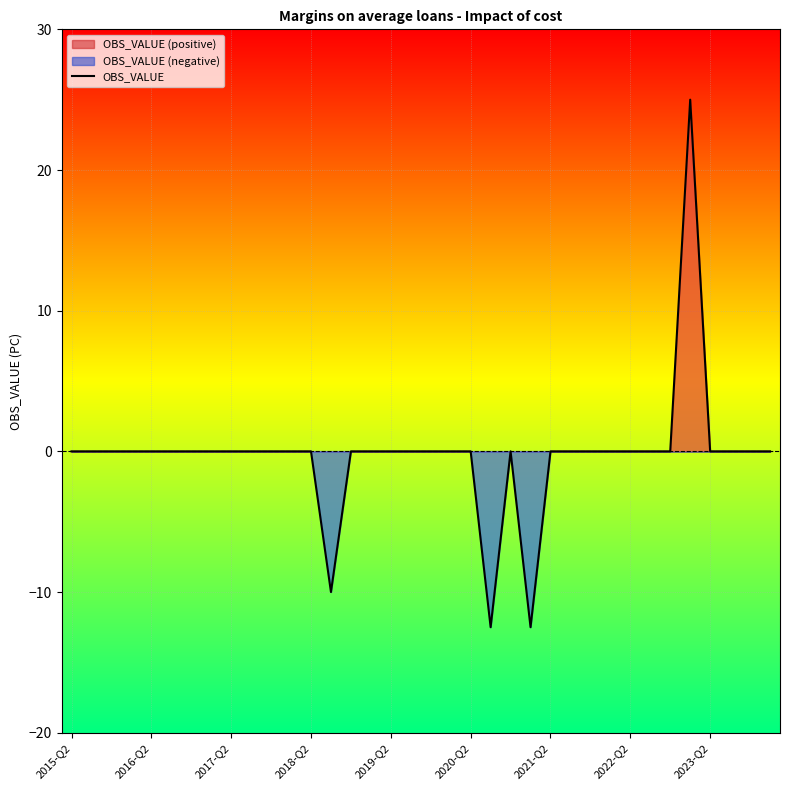

What is the sum of all values?

-10.0